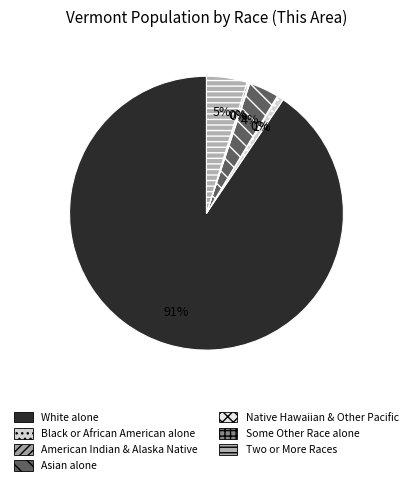

Is there any slice that represents more than half of the pie?

Yes